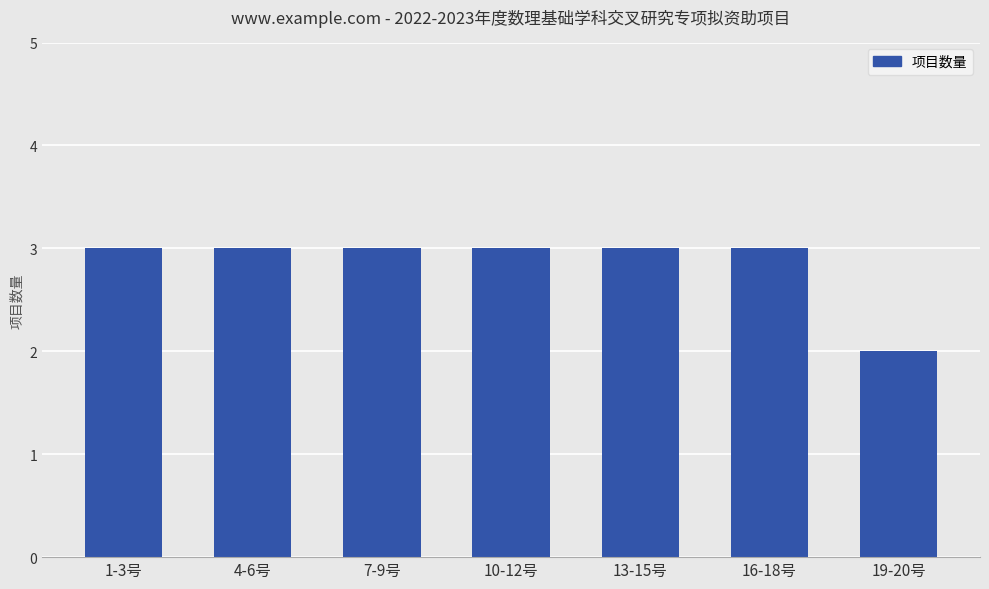

Reading left to right, extract all data points from this chart.

3	3	3	3	3	3	2